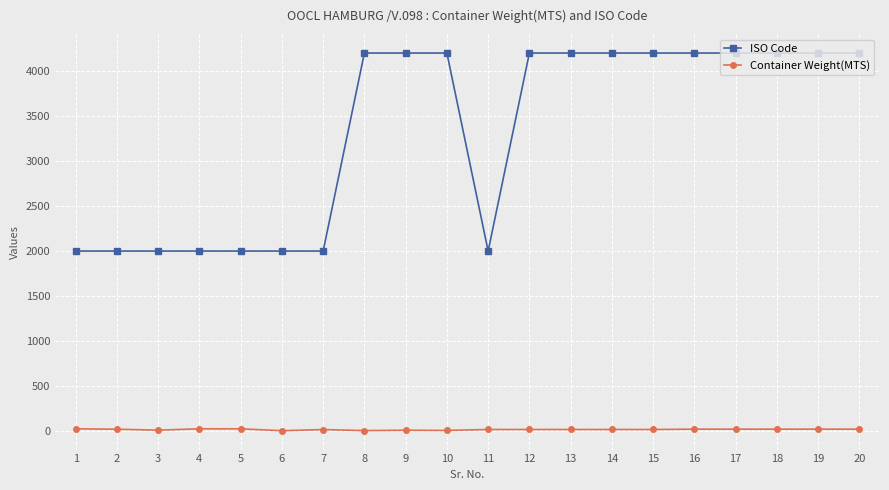

What is the difference between the maximum and minimum values in the Container Weight(MTS) series?

20.9